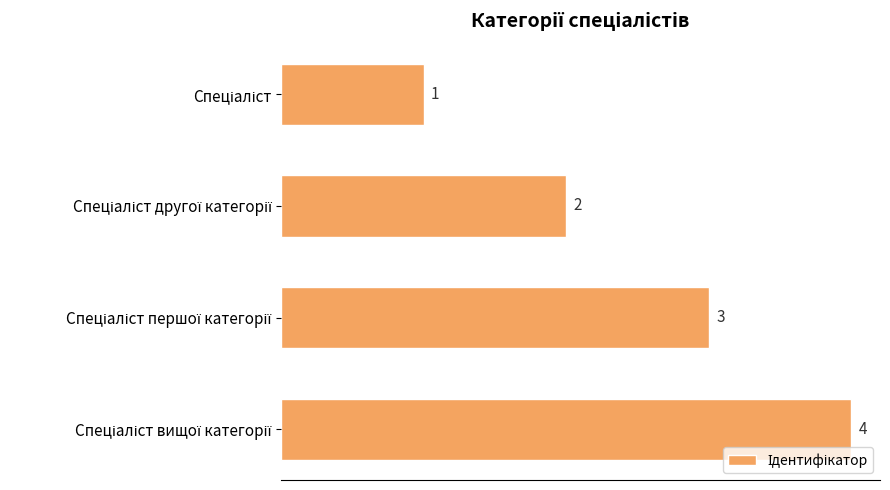

What is the difference between the maximum and minimum values?

3